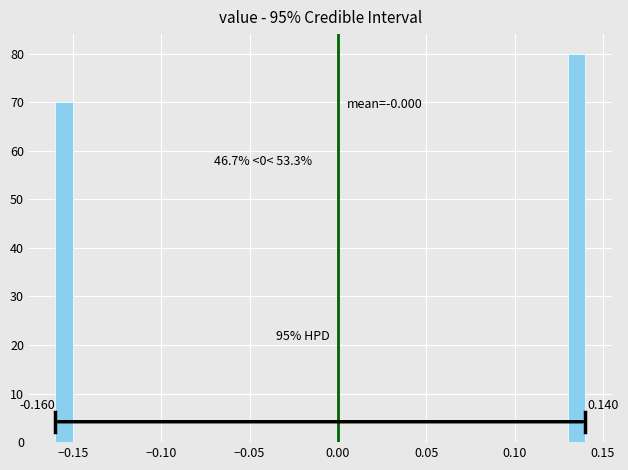

Read against the x-axis, roughly where is the centre of the tallest bar?

0.135